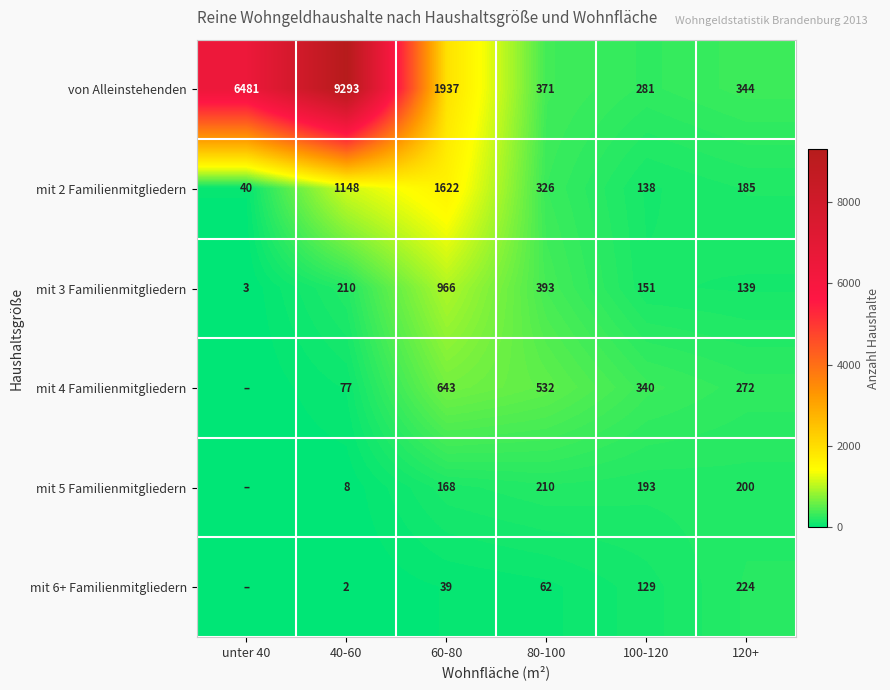

At 40-60, list the series in order from largest to smallest.

von Alleinstehenden, mit 2 Familienmitgliedern, mit 3 Familienmitgliedern, mit 4 Familienmitgliedern, mit 5 Familienmitgliedern, mit 6+ Familienmitgliedern